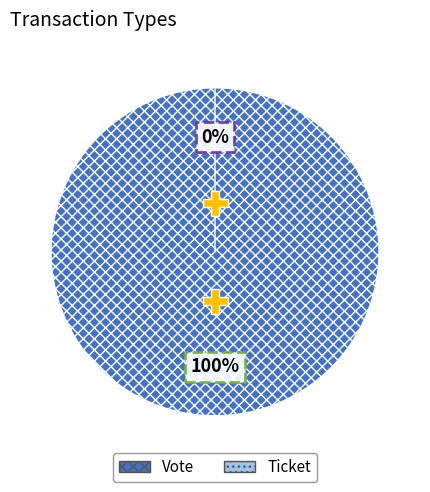

Is it true that Ticket is 0% of the pie?

True